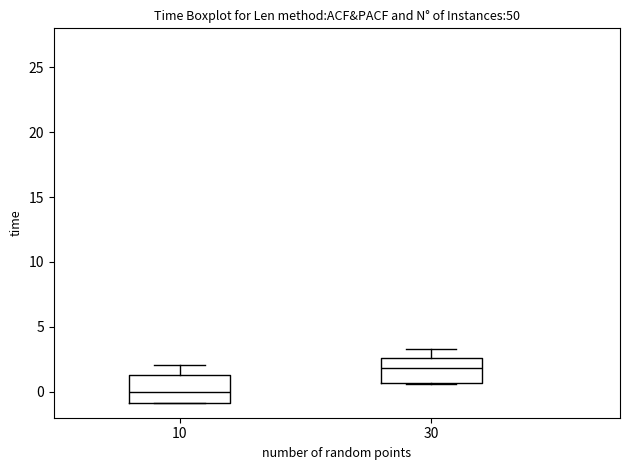

Which box has the highest median line?

30